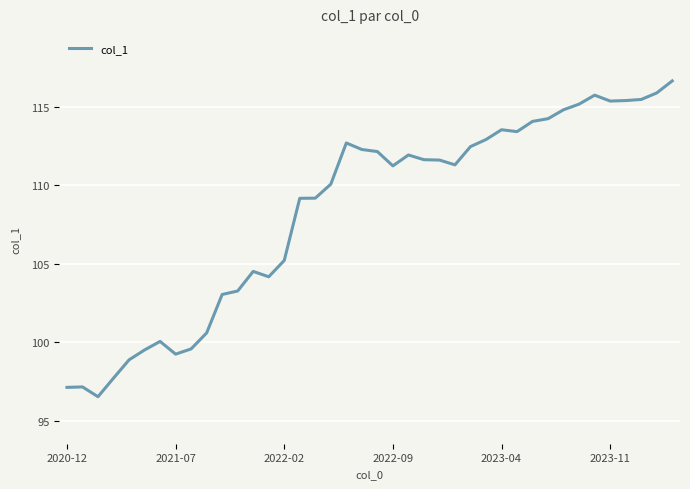

Does the chart display data point markers on the line(s)?

No